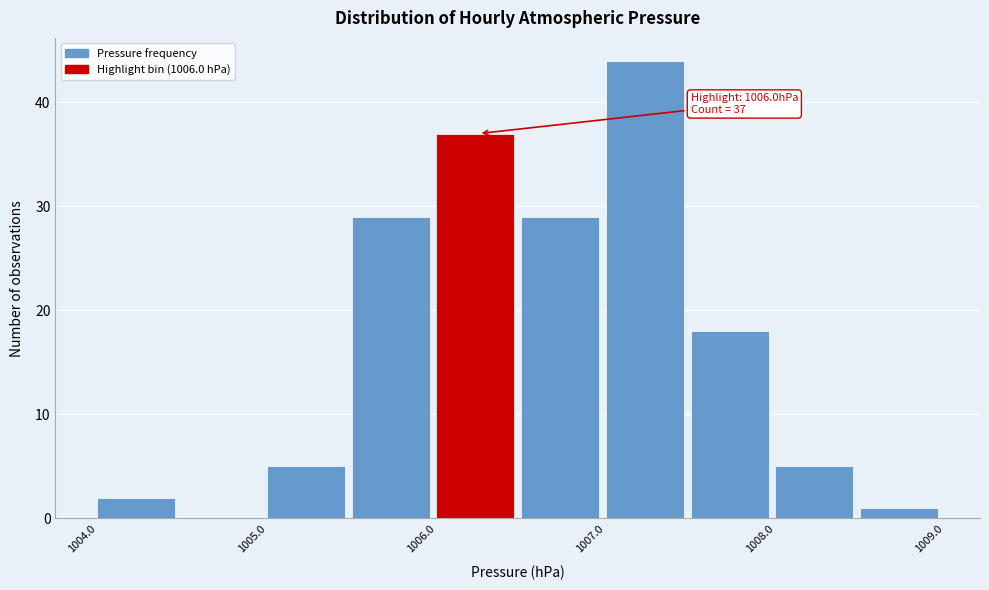

Which range on the x-axis has the tallest bar?

1007.0 to 1007.5